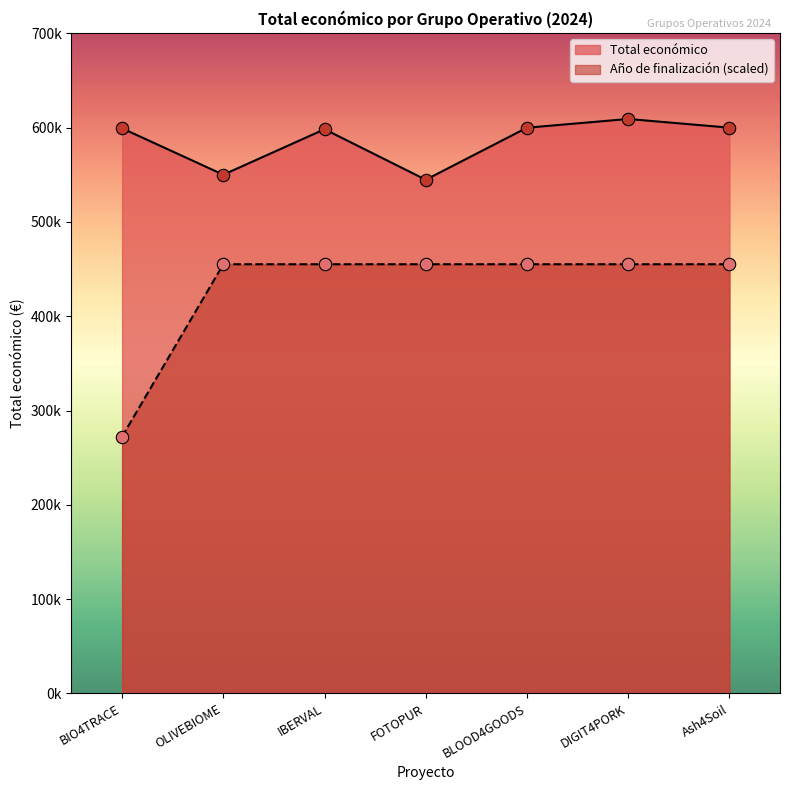

Which series has the largest total across all categories?

Total económico